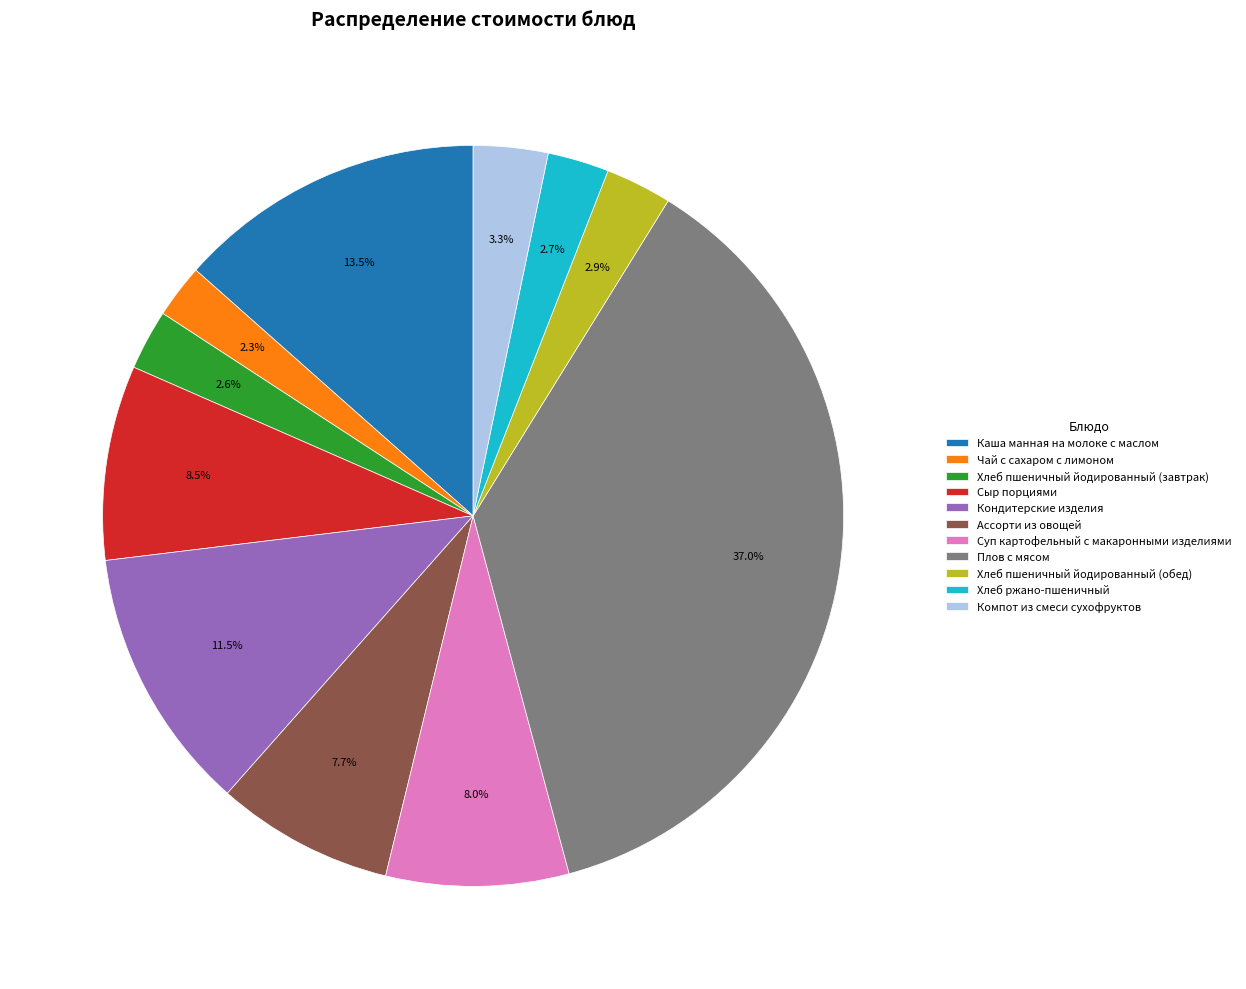

Do Чай с сахаром с лимоном and Кондитерские изделия together represent more than half of the pie?

No